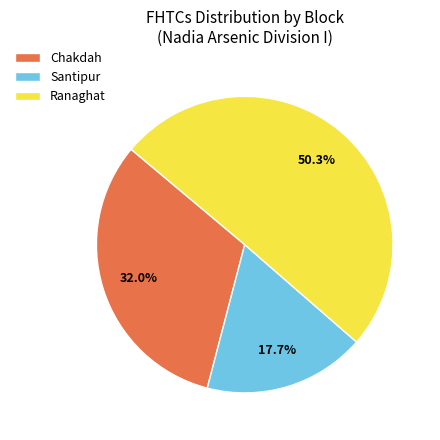

Between Ranaghat and Chakdah, which is larger?

Ranaghat